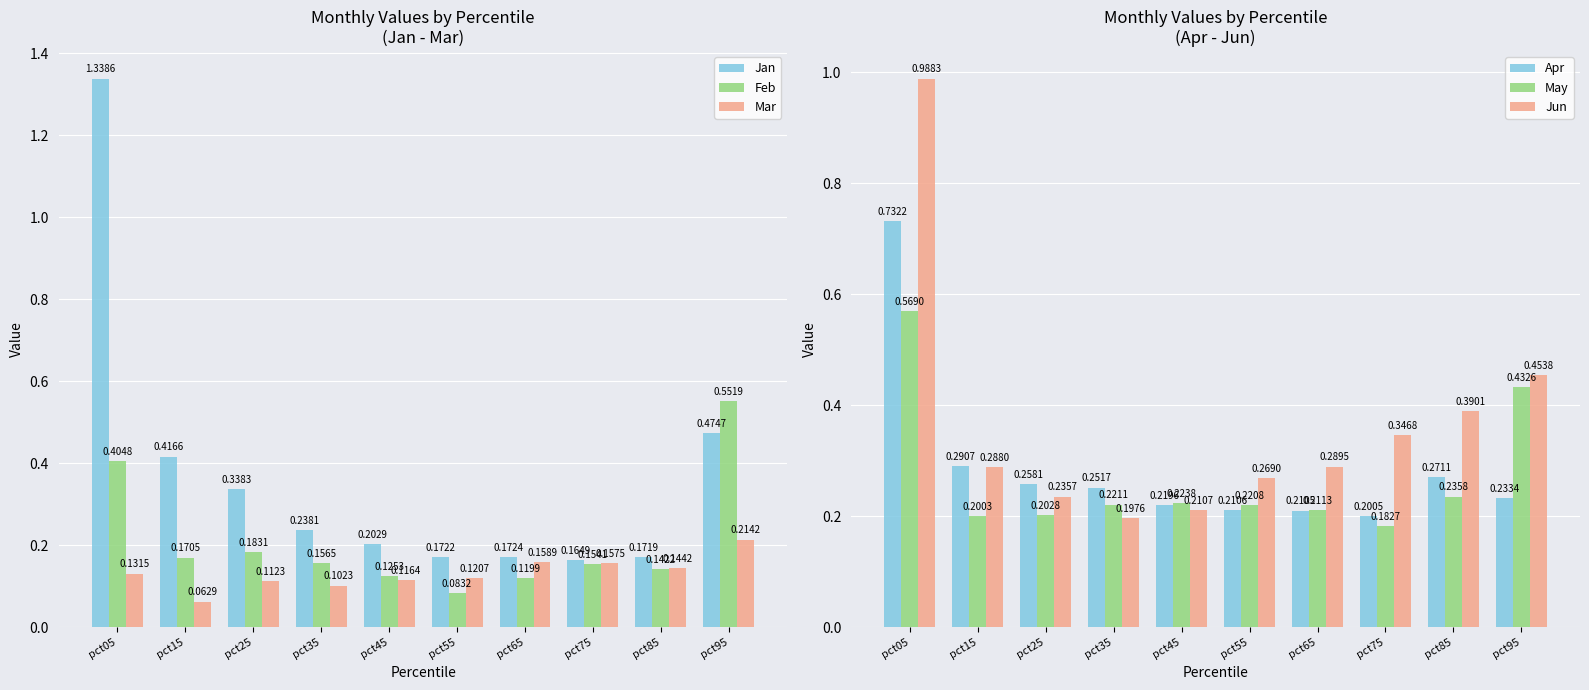

At which label does Feb reach its peak?

pct95